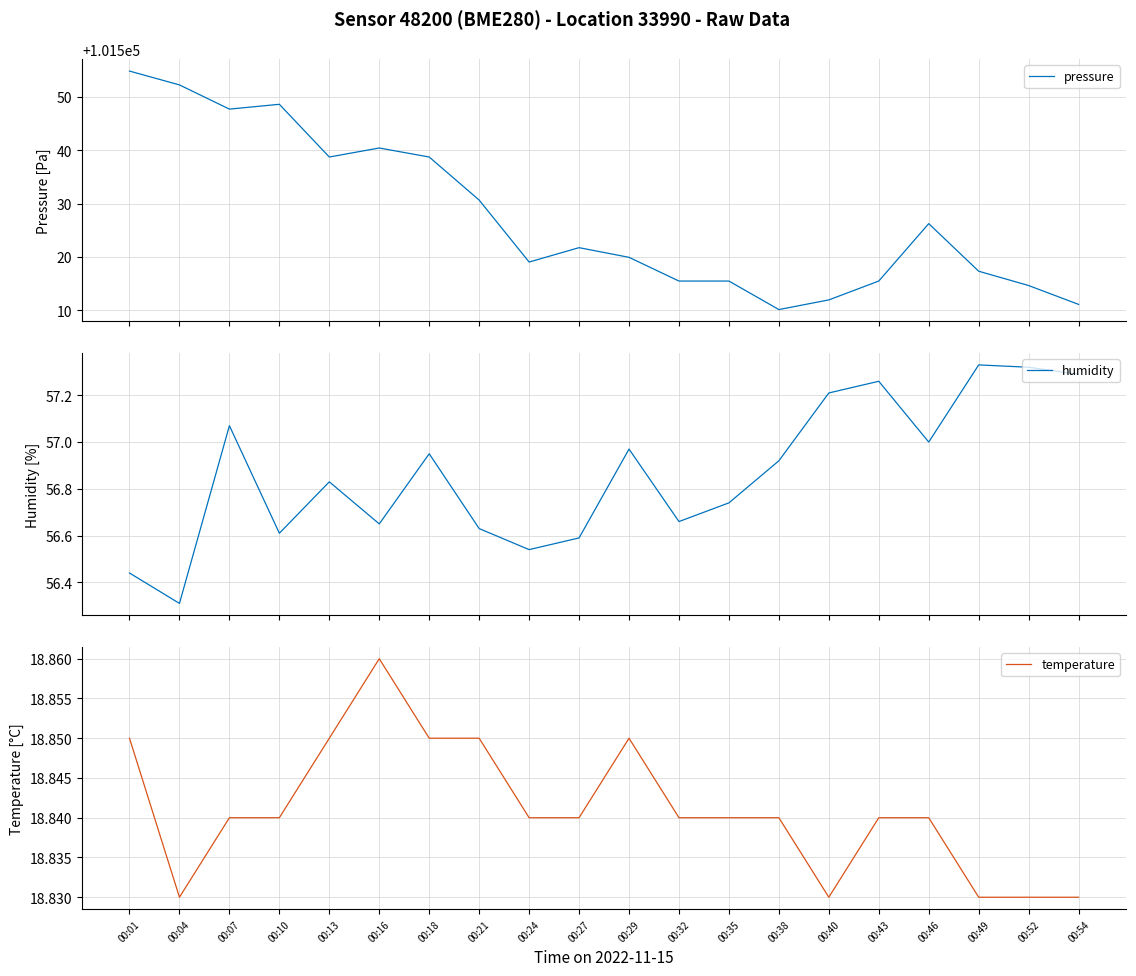

What is the value of the pressure point at the 15th from the left?

101512.0